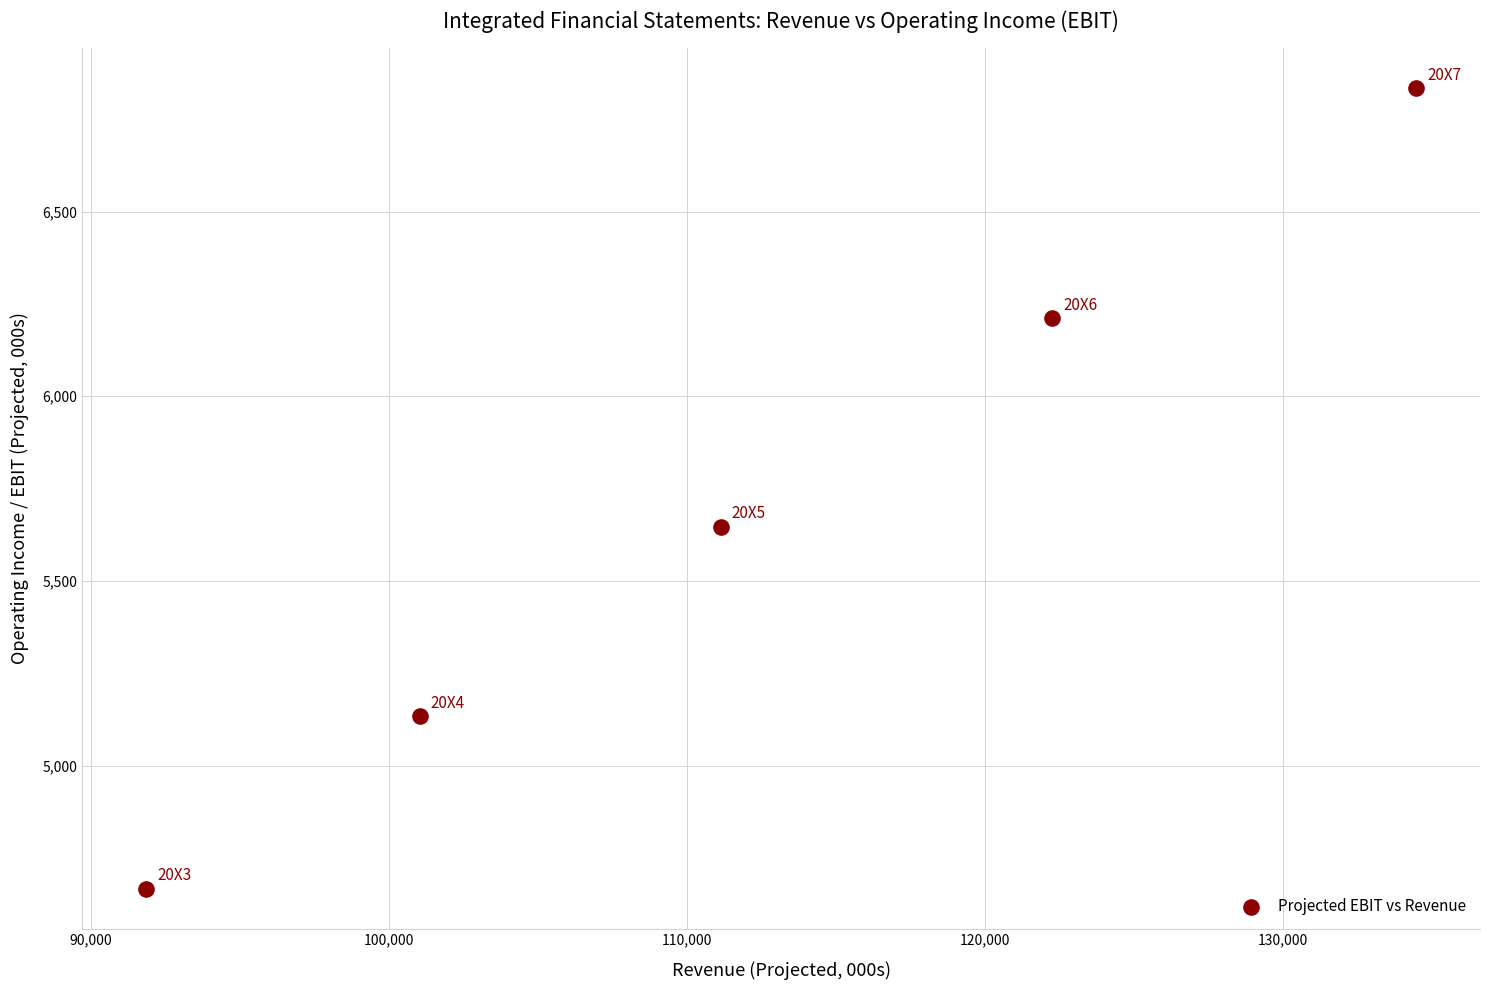

What is the range of X values (max minus min)?

42623.5